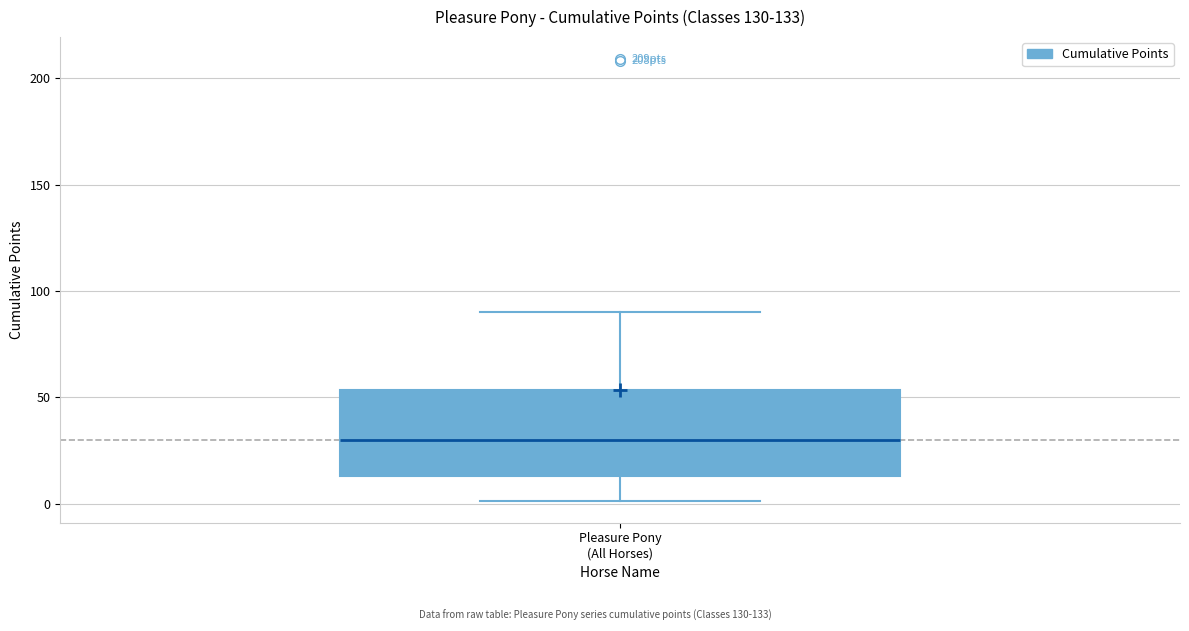

Where does the lower whisker of the box for Pleasure Pony (All Horses) end on the y-axis? The values are not printed on the chart, so give them approximately, as read against the axis.

0